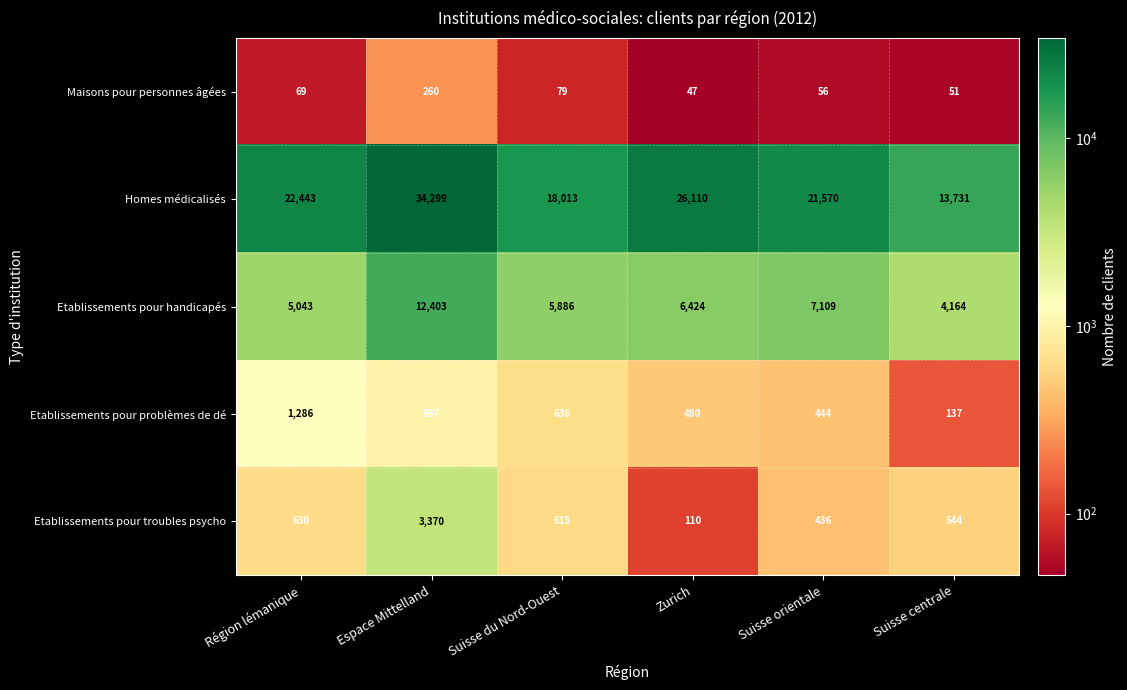

What is the difference between the second highest and minimum values in the Maisons pour personnes âgées series?

32